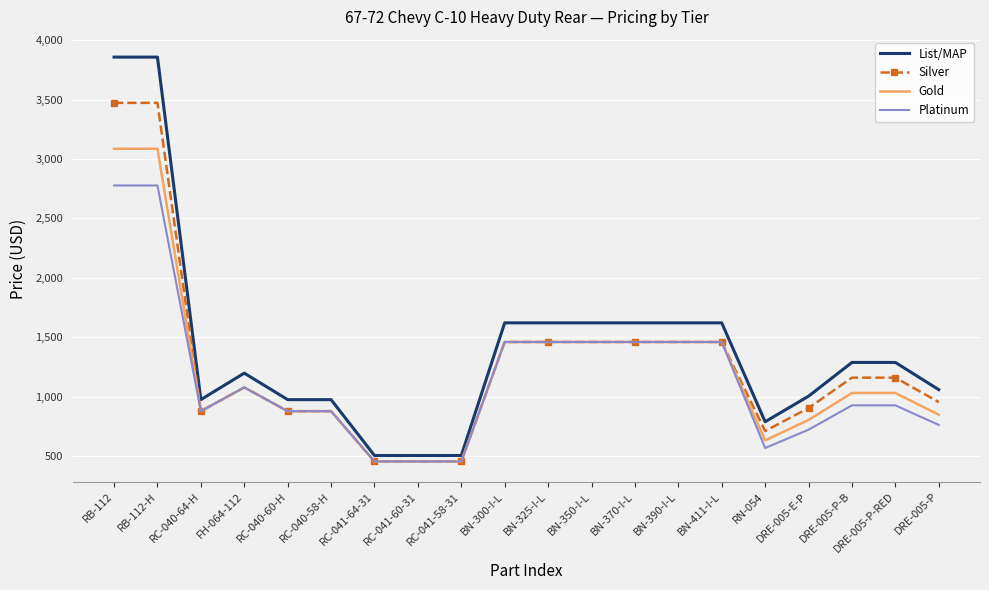

What is the maximum value shown in the chart?

3857